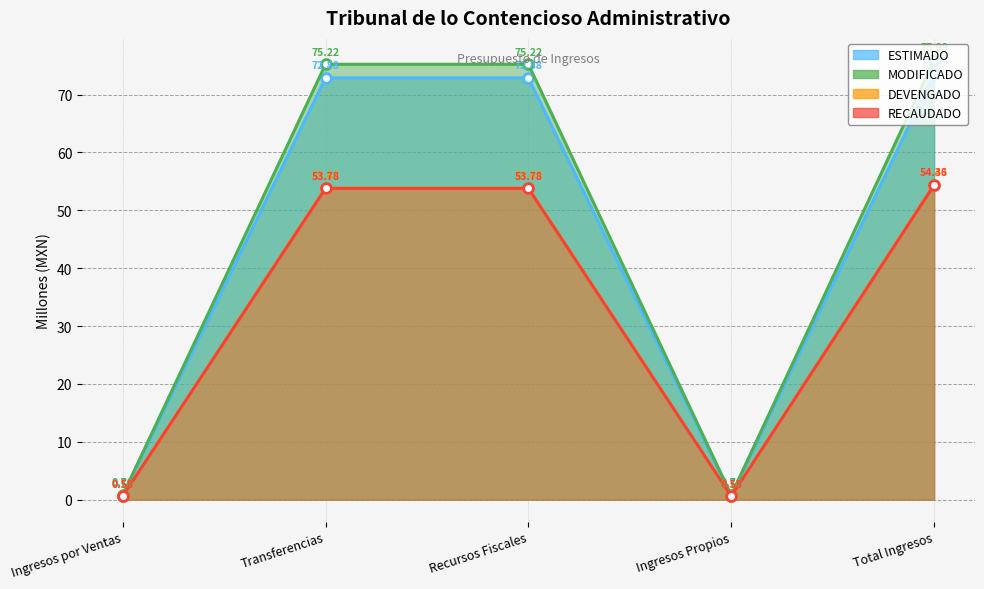

Reading right to left, what are all the values shown in this chart?

ESTIMADO: Total Ingresos=73.6	Ingresos Propios=0.7	Recursos Fiscales=72.9	Transferencias=72.9	Ingresos por Ventas=0.7
MODIFICADO: Total Ingresos=76.0	Ingresos Propios=0.8	Recursos Fiscales=75.2	Transferencias=75.2	Ingresos por Ventas=0.8
DEVENGADO: Total Ingresos=54.4	Ingresos Propios=0.6	Recursos Fiscales=53.9	Transferencias=53.9	Ingresos por Ventas=0.6
RECAUDADO: Total Ingresos=54.4	Ingresos Propios=0.6	Recursos Fiscales=53.8	Transferencias=53.8	Ingresos por Ventas=0.6